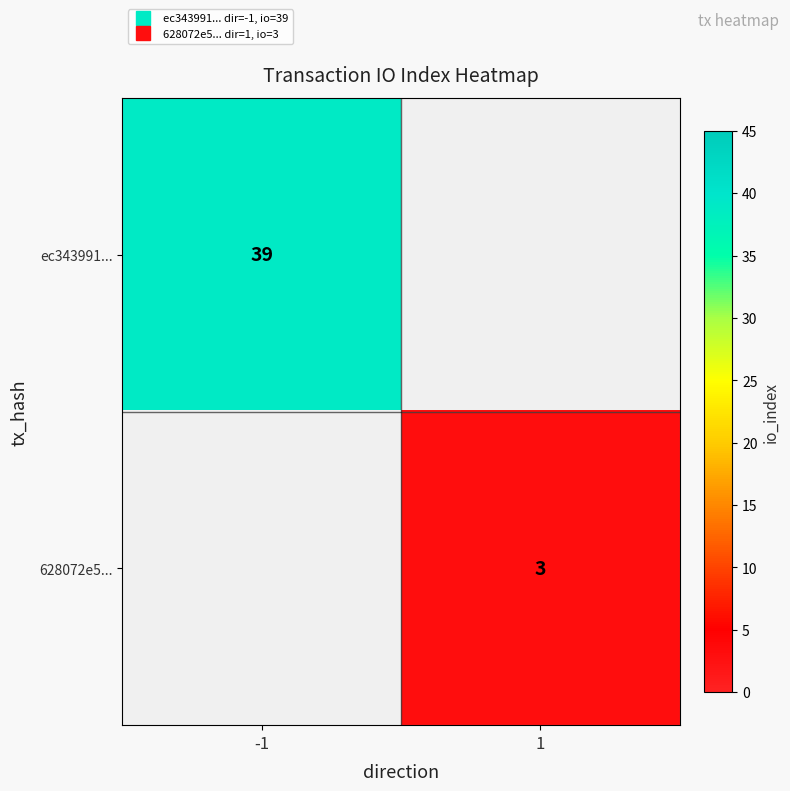

How many values in 628072e5... are above zero?

1